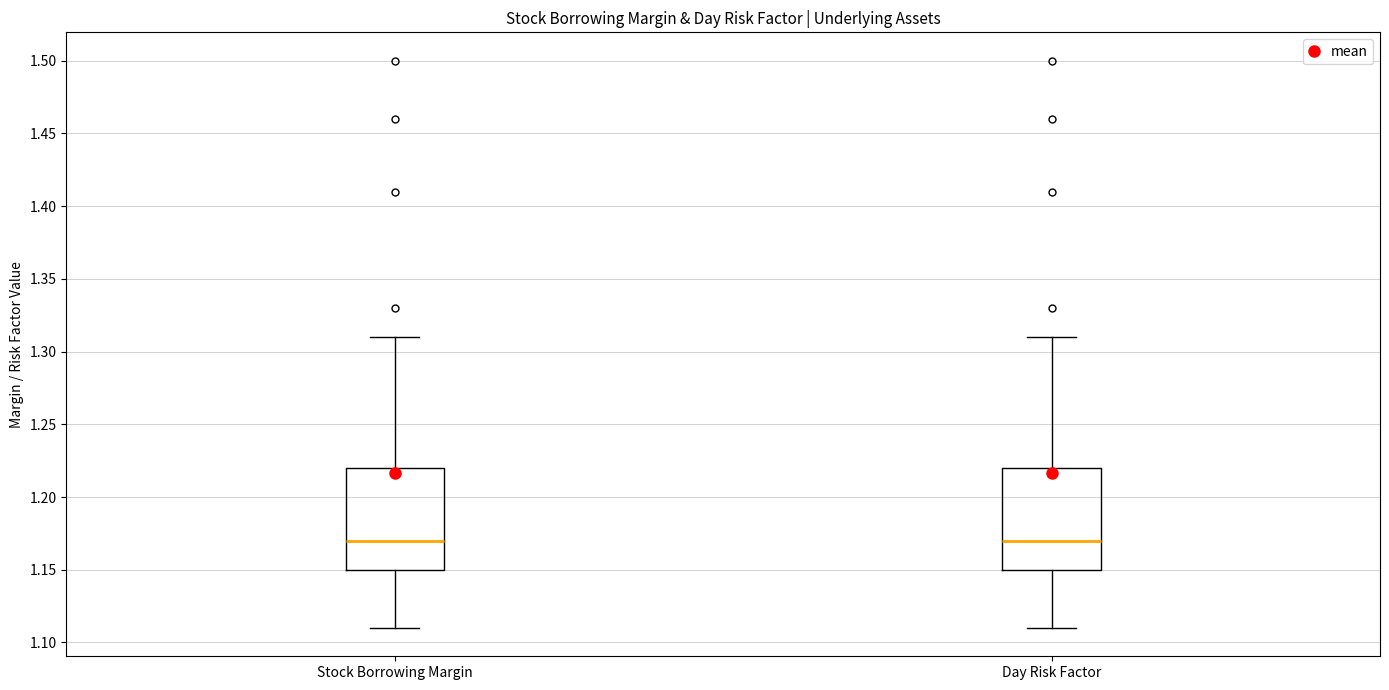

Reading left to right, read every box against the y-axis: the position of its median line, the range the box covers, and the ends of its whiskers. The values are not printed on the chart, so give them approximately, as read against the axis.

Stock Borrowing Margin: median 1.17, box 1.15 to 1.22, whiskers 1.11 to 1.31
Day Risk Factor: median 1.17, box 1.15 to 1.22, whiskers 1.11 to 1.31